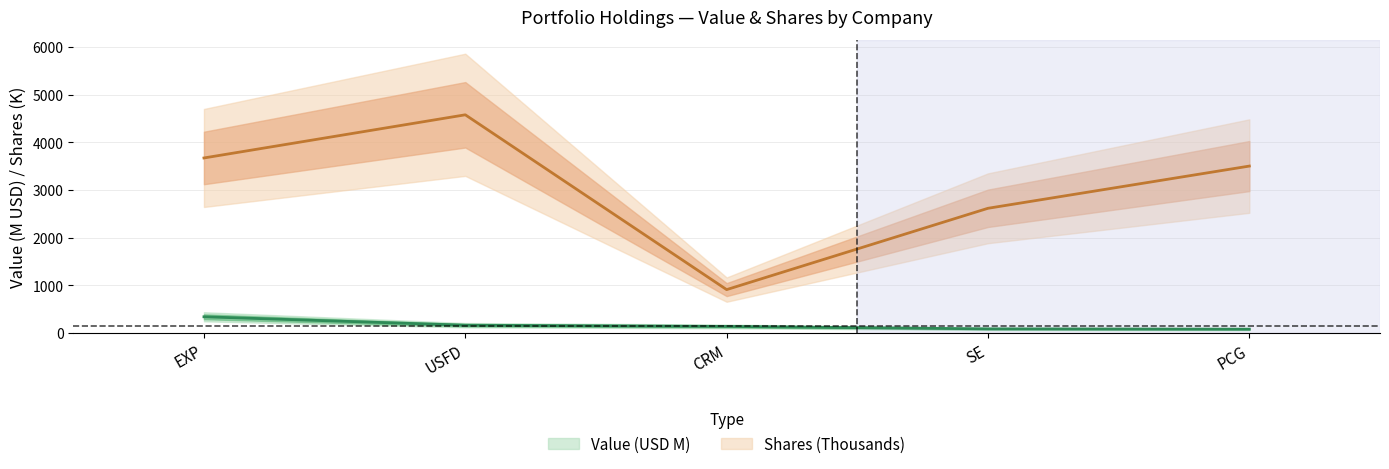

True or false: Shares or principal amount and Value cross at least once.

False